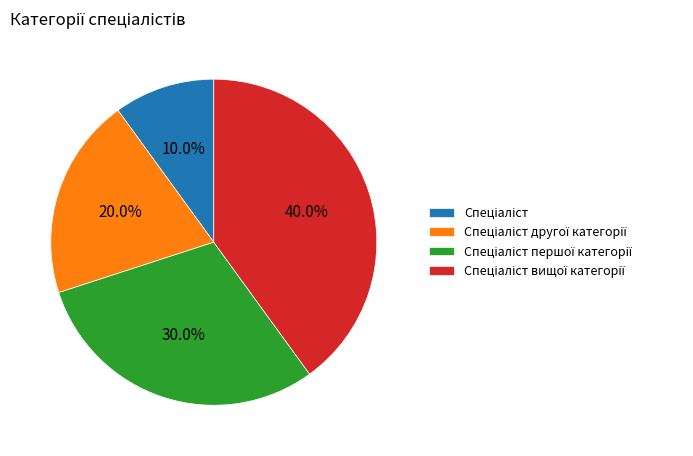

Is there a majority slice in this chart?

No